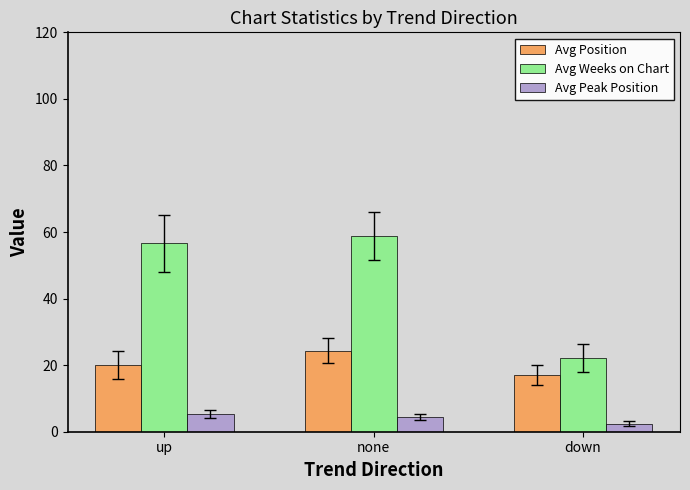

Count the number of categories in the chart.

3